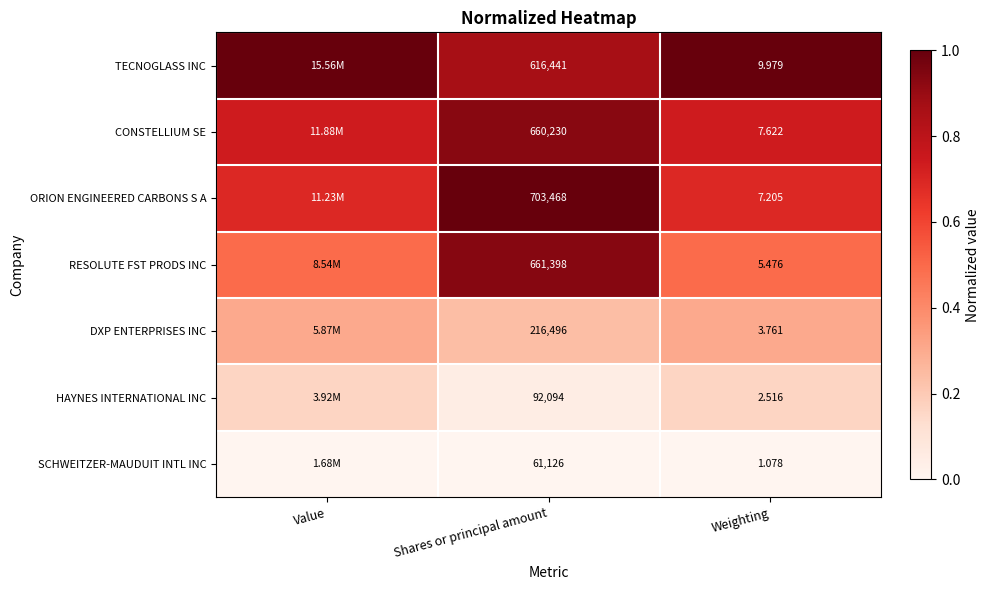

Is the value of RESOLUTE FST PRODS INC at Shares or principal amount greater than the value of ORION ENGINEERED CARBONS S A at Shares or principal amount?

No